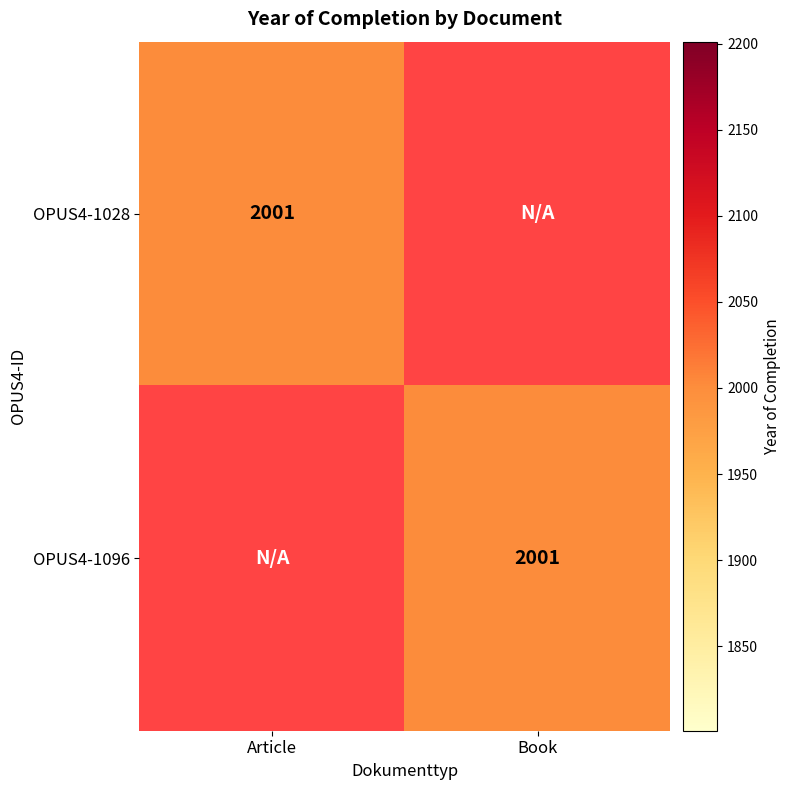

Is it true that OPUS4-1096 equals 2001 at Book?

True